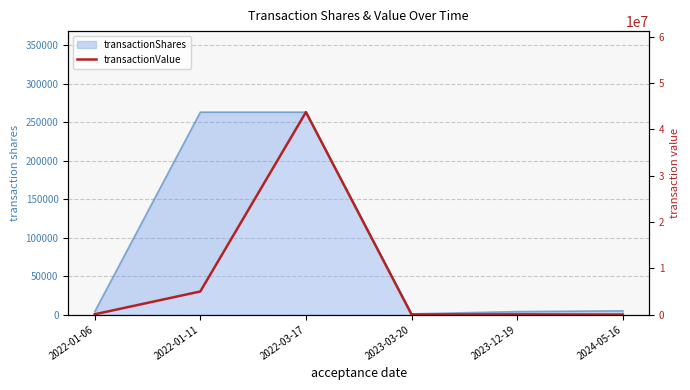

The chart shows a value of 48798 at 2022-01-06. True or false?

False